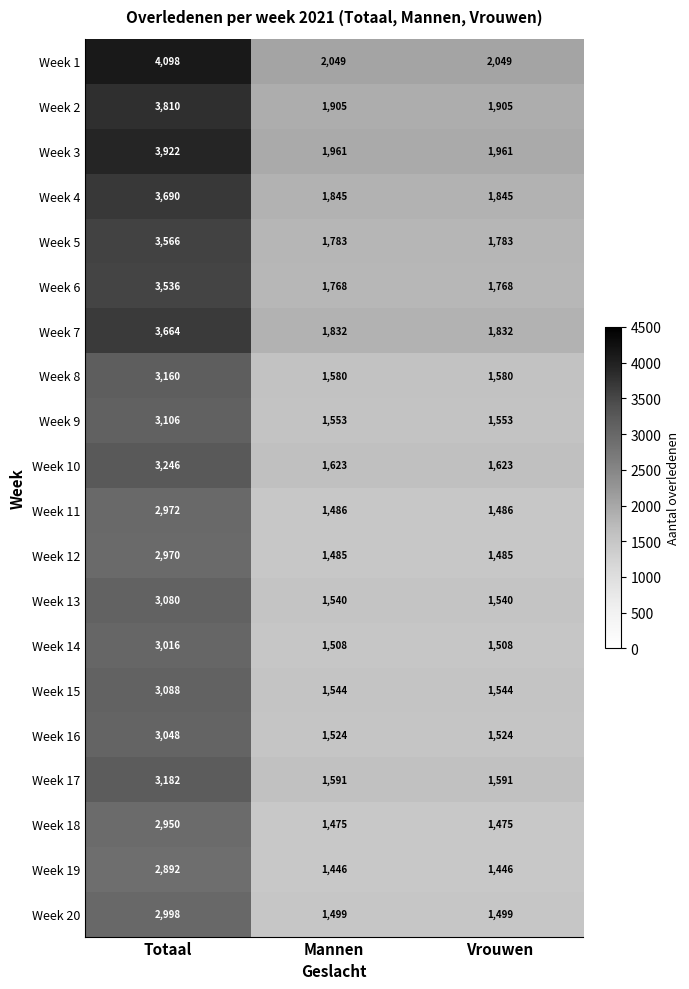

How many categories are shown in the chart?

3